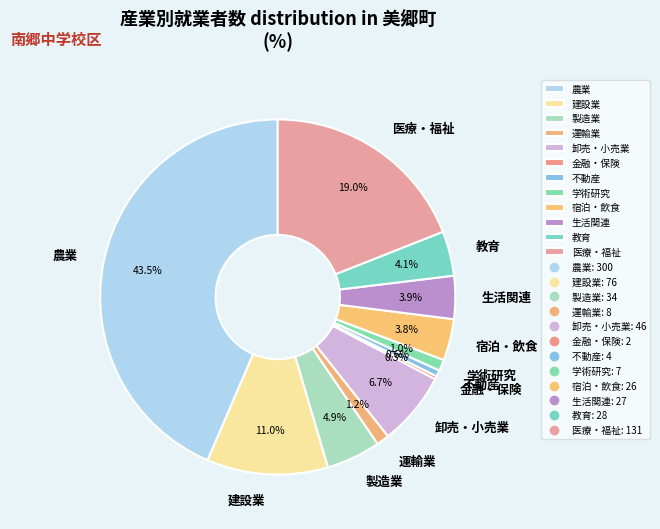

Which slice is the largest?

農業